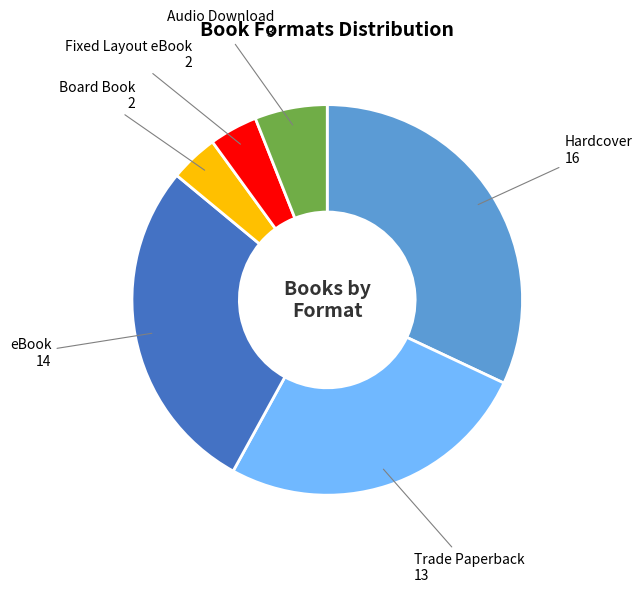

Is there a majority slice in this chart?

No